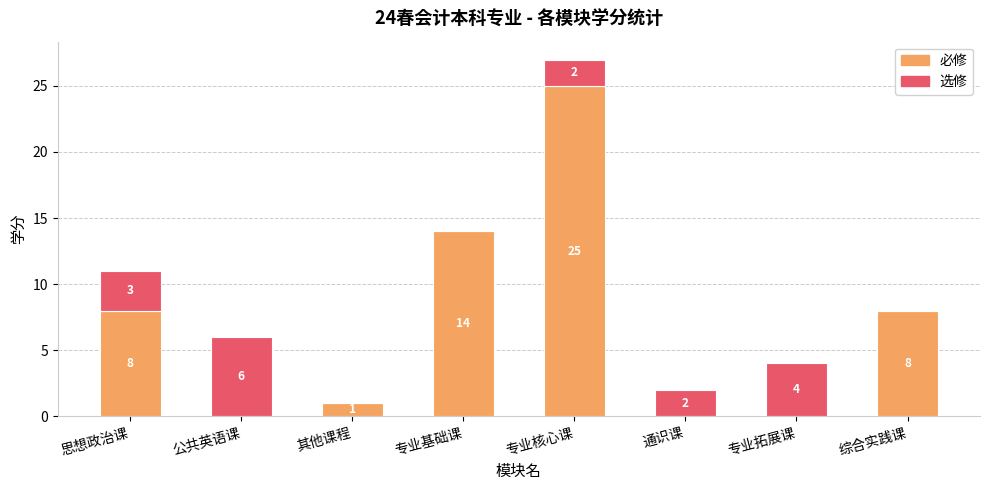

What are all the series names shown in the legend?

必修, 选修